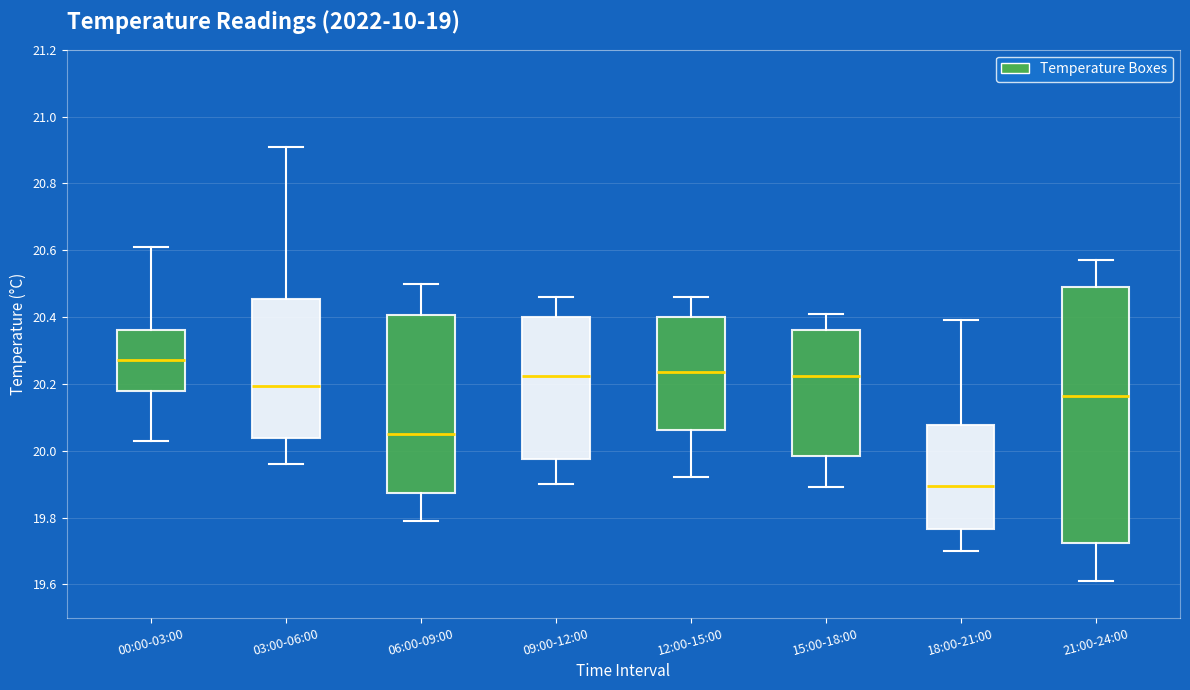

Reading left to right, transcribe this box plot: for each box, give where its median line is, the range the box spans, and where its two whiskers end, as read against the y-axis. The values are not printed on the chart, so give them approximately, as read against the axis.

00:00-03:00: median 20.28, box 20.18 to 20.36, whiskers 20.04 to 20.62
03:00-06:00: median 20.20, box 20.04 to 20.46, whiskers 19.96 to 20.92
06:00-09:00: median 20.06, box 19.88 to 20.40, whiskers 19.80 to 20.50
09:00-12:00: median 20.22, box 19.98 to 20.40, whiskers 19.90 to 20.46
12:00-15:00: median 20.24, box 20.06 to 20.40, whiskers 19.92 to 20.46
15:00-18:00: median 20.22, box 19.98 to 20.36, whiskers 19.90 to 20.42
18:00-21:00: median 19.90, box 19.76 to 20.08, whiskers 19.70 to 20.40
21:00-24:00: median 20.16, box 19.72 to 20.50, whiskers 19.62 to 20.58